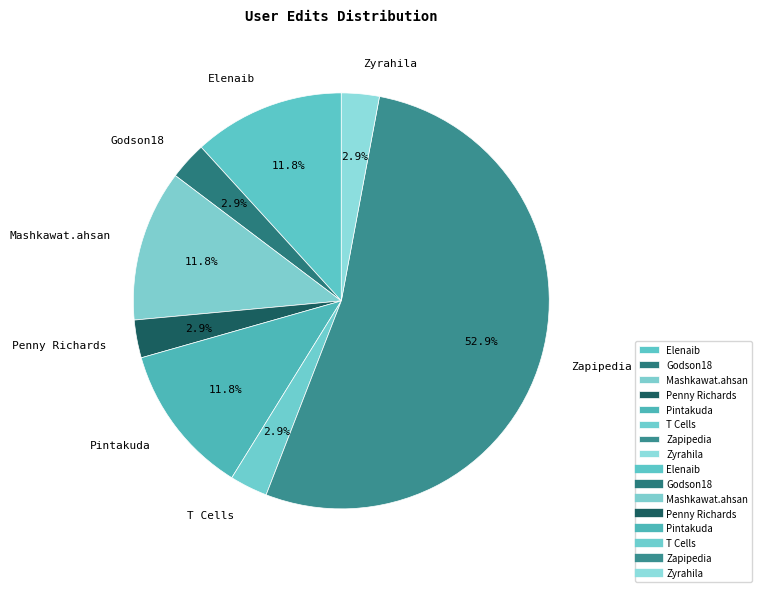

What percentage is the Zyrahila slice, to the nearest percent?

3%